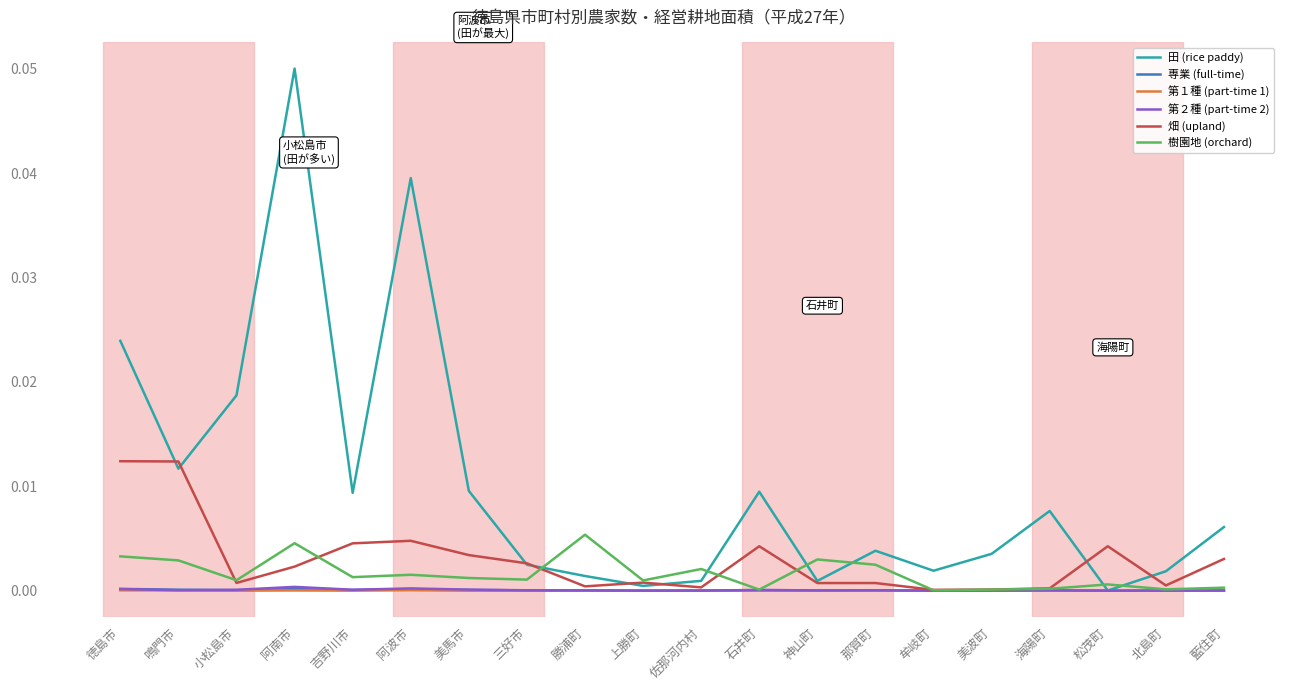

What position from the right is 松茂町?

3